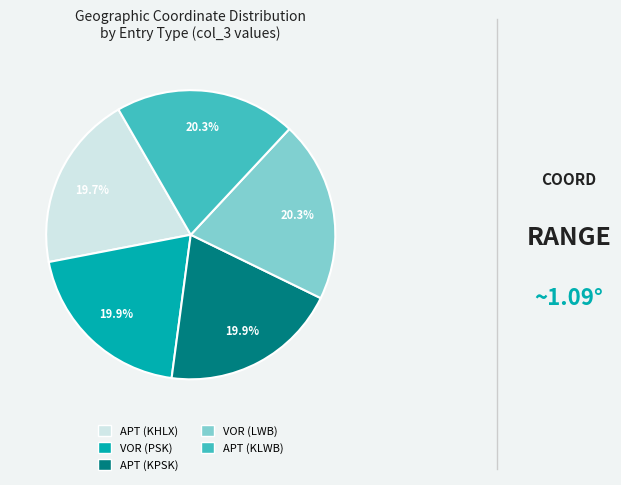

Is VOR (PSK) the majority of the pie?

No